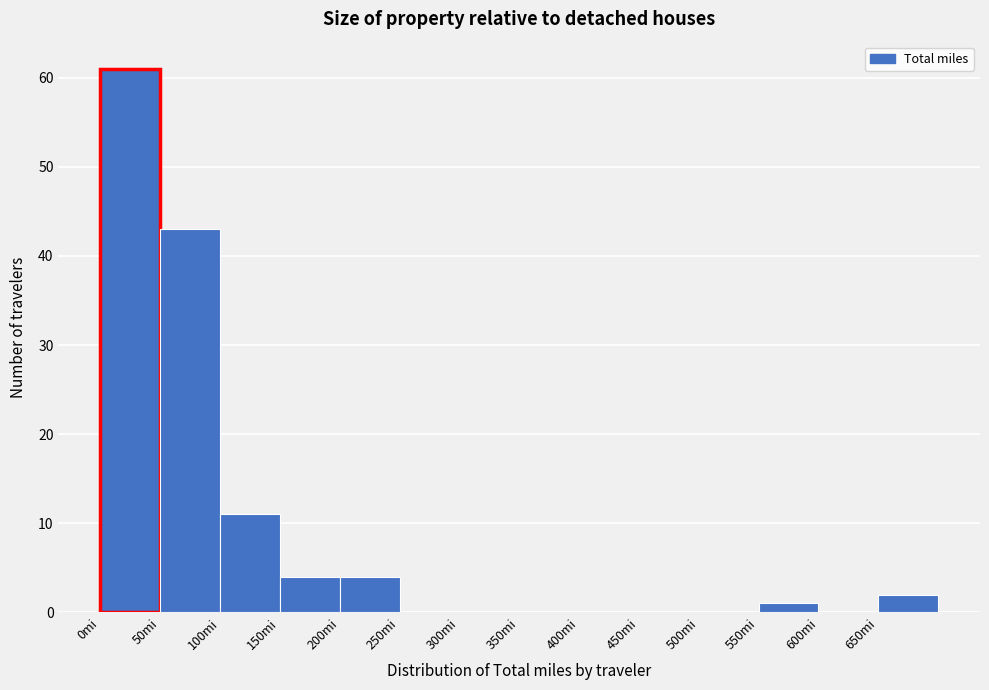

Reading left to right, list every bar in this chart as the range it spans on the x-axis followed by its height. The values are not printed on the chart, so give them approximately, as read against the axis.

0 to 50: 61
50 to 100: 43
100 to 150: 11
150 to 200: 4
200 to 250: 4
250 to 300: 0
300 to 350: 0
350 to 400: 0
400 to 450: 0
450 to 500: 0
500 to 550: 0
550 to 600: 1
600 to 650: 0
650 to 700: 2